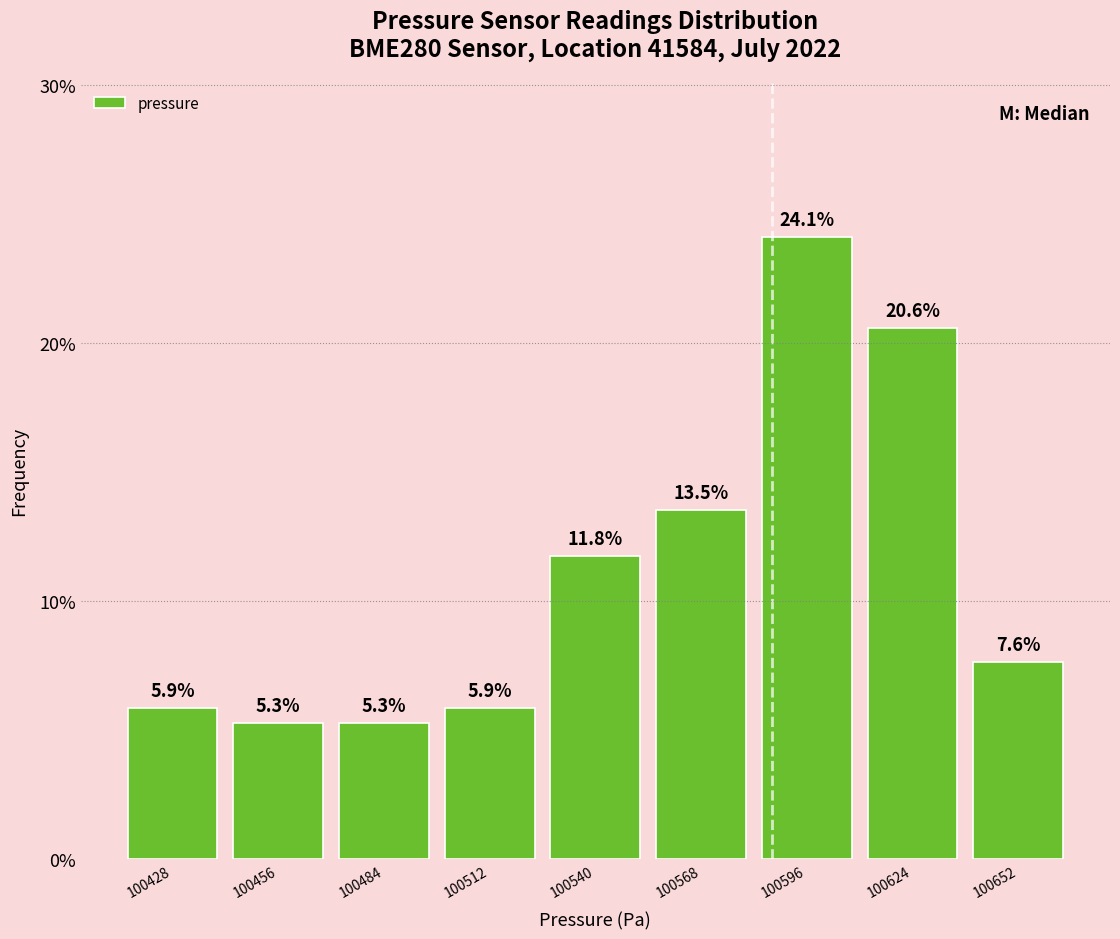

Over which range of the x-axis is the bar tallest?

100580 to 100610